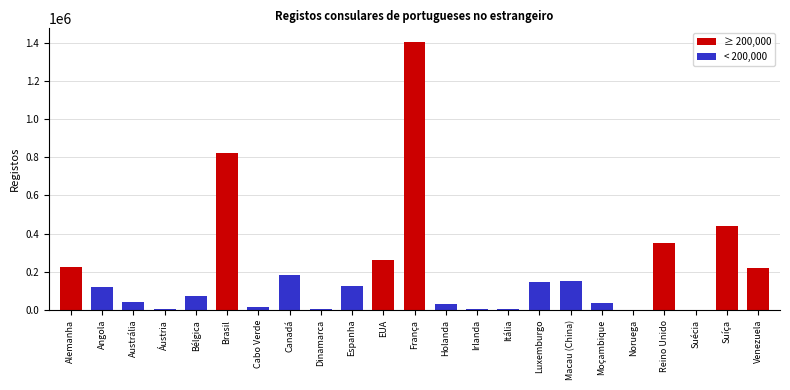

At which category does the chart reach its peak across all series?

França